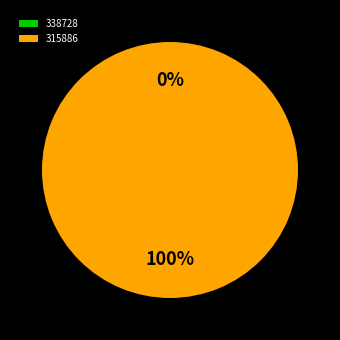

The 315886 slice represents 94% of the pie. True or false?

False